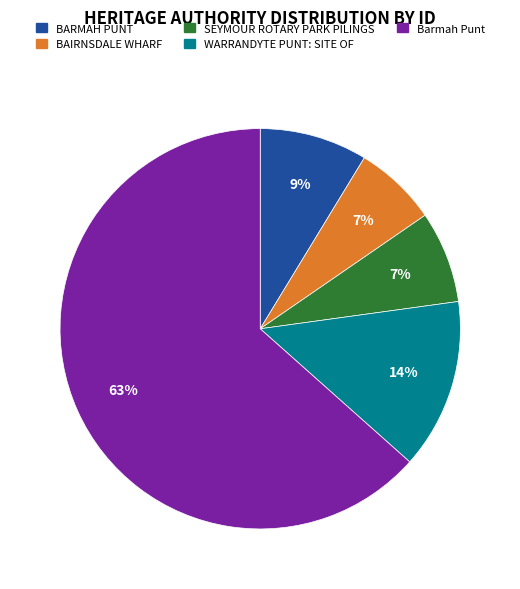

Between BARMAH PUNT and BAIRNSDALE WHARF, which is larger?

BARMAH PUNT